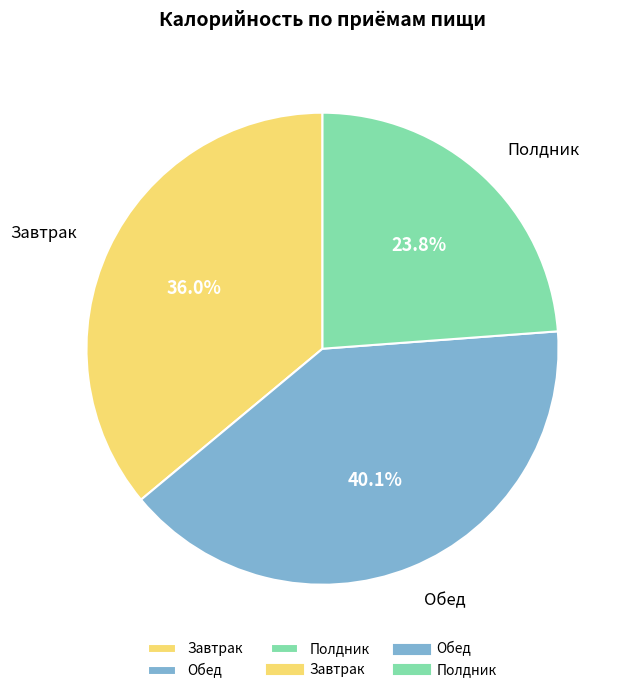

Is Обед the majority of the pie?

No